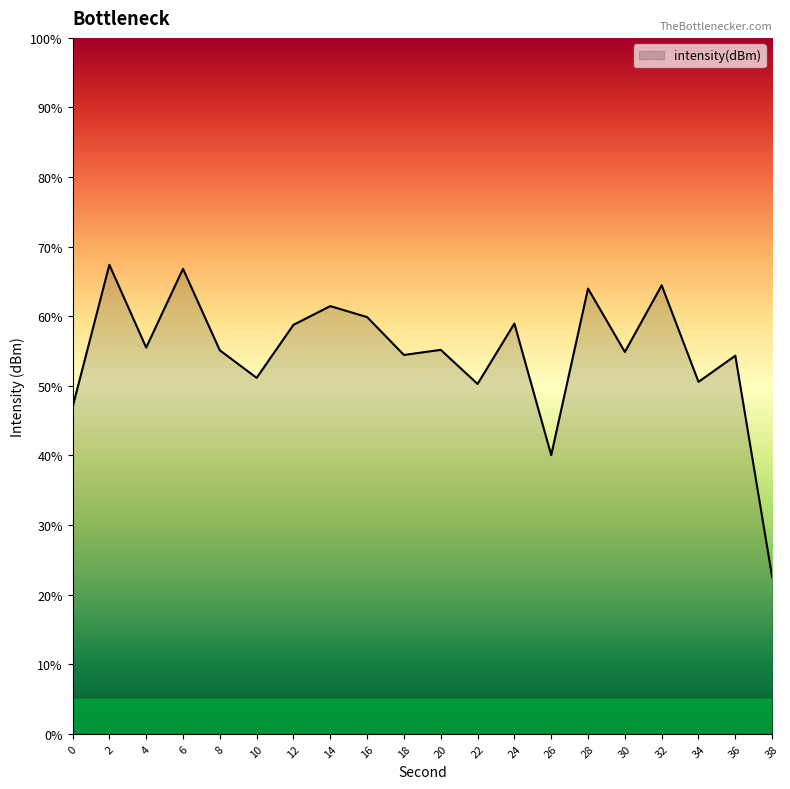

Count the number of values greater than -117.

8